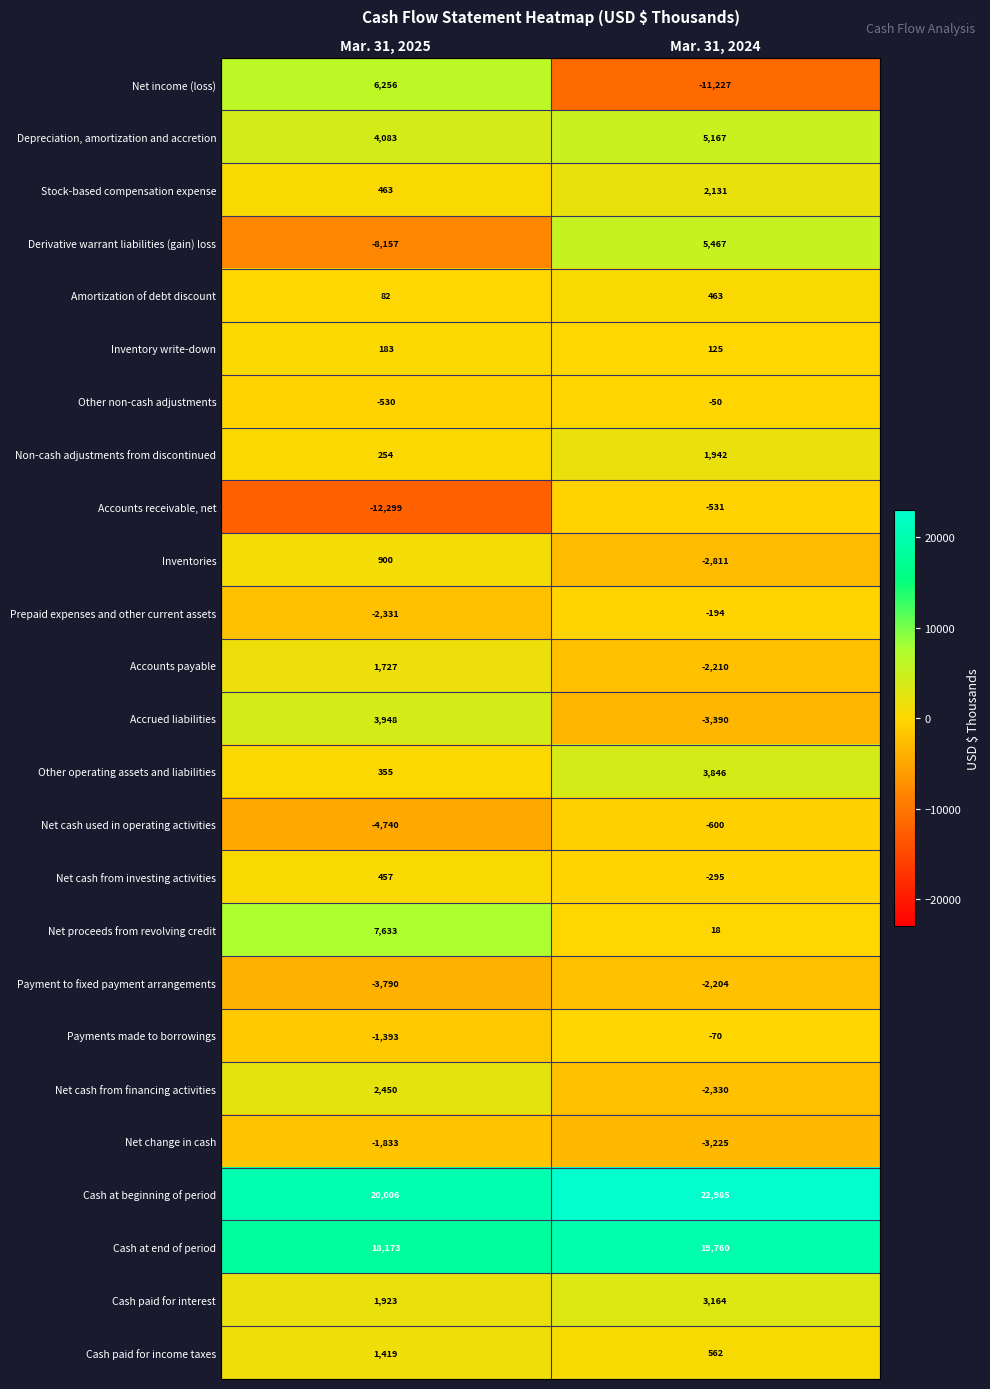

What is the difference between the Non-cash adjustments from discontinued values at Mar. 31, 2025 and Mar. 31, 2024?

1688